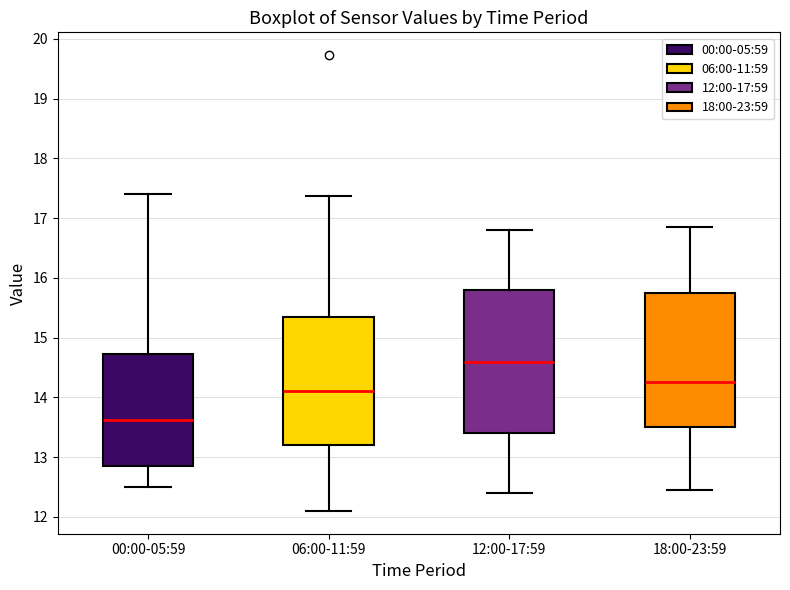

Which box is the tallest, from its lower edge to its upper edge?

12:00-17:59